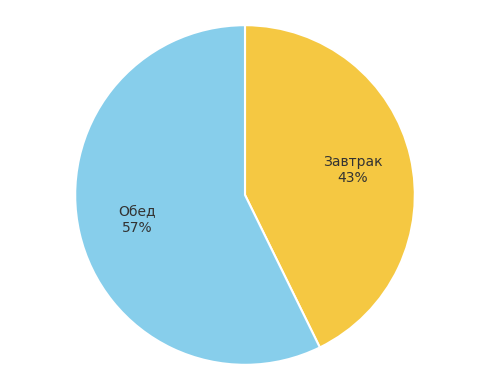

Rank the categories by value from highest to lowest.

Обед, Завтрак